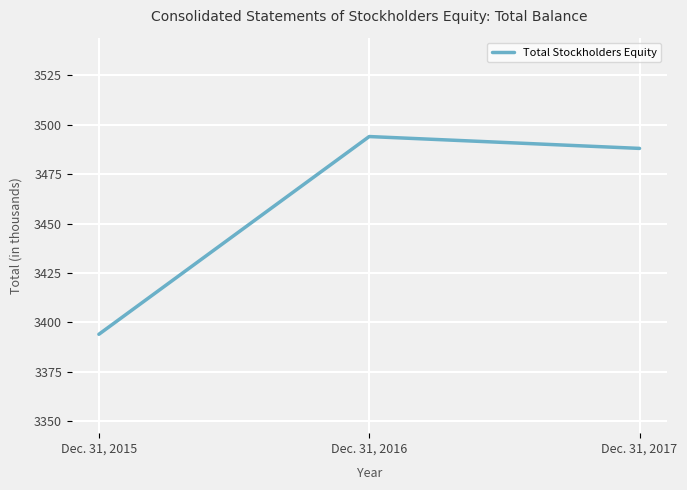

Reading left to right, transcribe all the data shown in this chart.

Dec. 31, 2015=3394	Dec. 31, 2016=3494	Dec. 31, 2017=3488